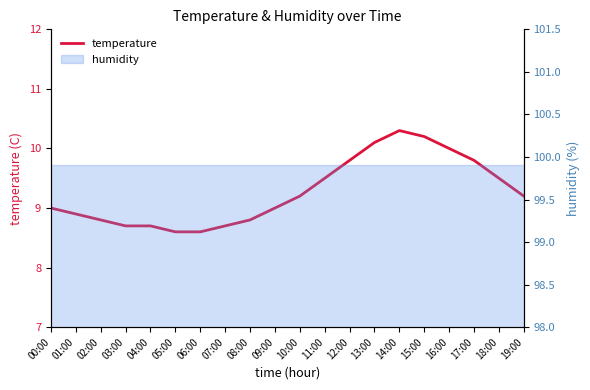

What is the difference between the second highest and minimum values?

1.6